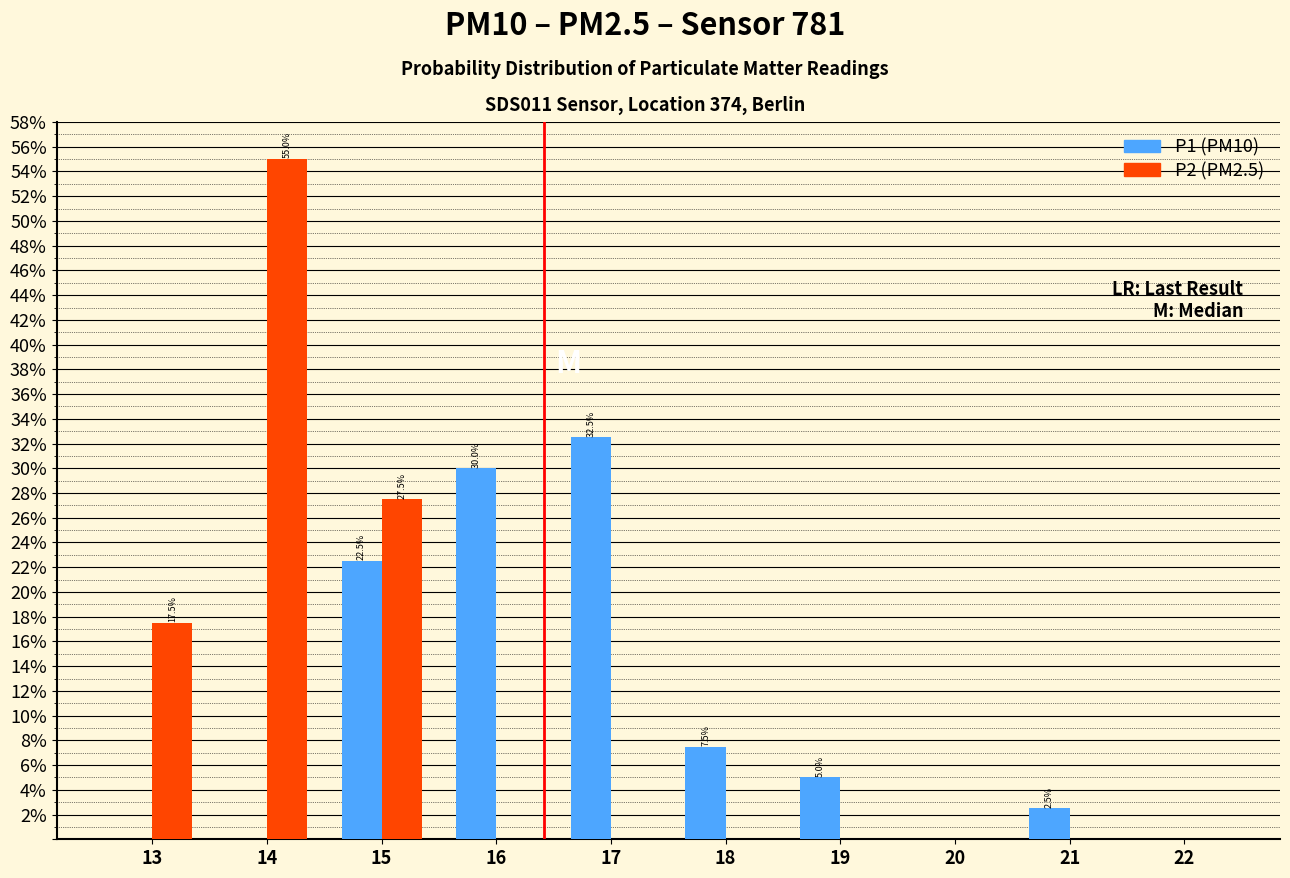

In the P1 (PM10) series, which range on the x-axis has the tallest bar?

16.5 to 17.5